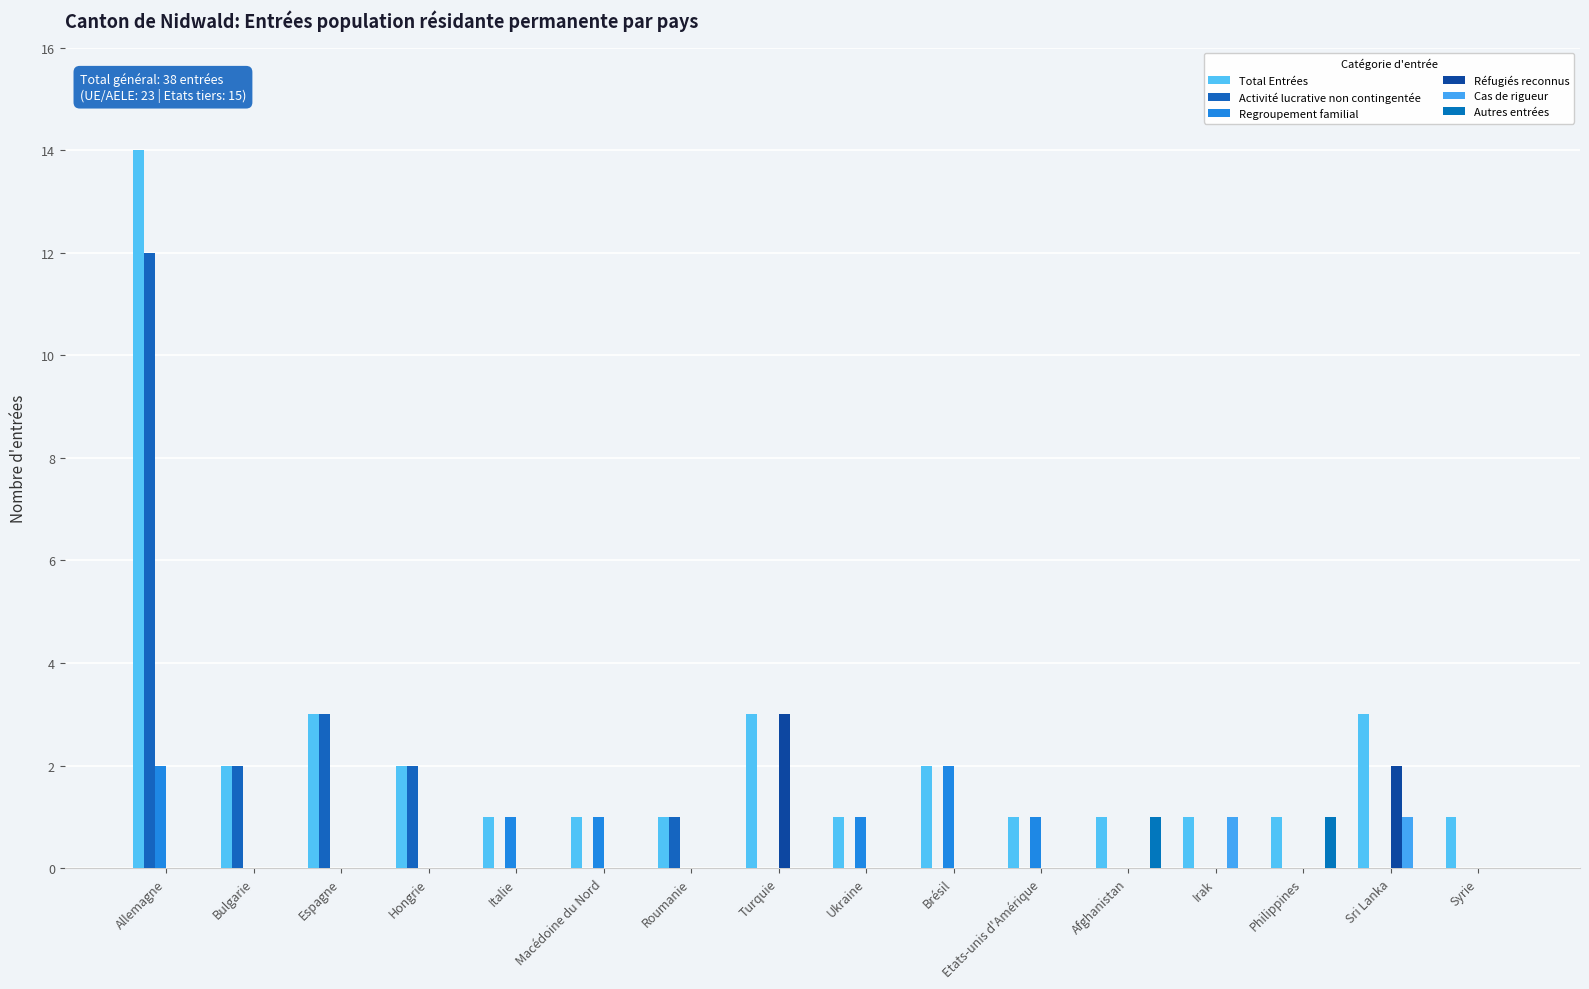

Between Roumanie and Macédoine du Nord, which is larger?

Roumanie